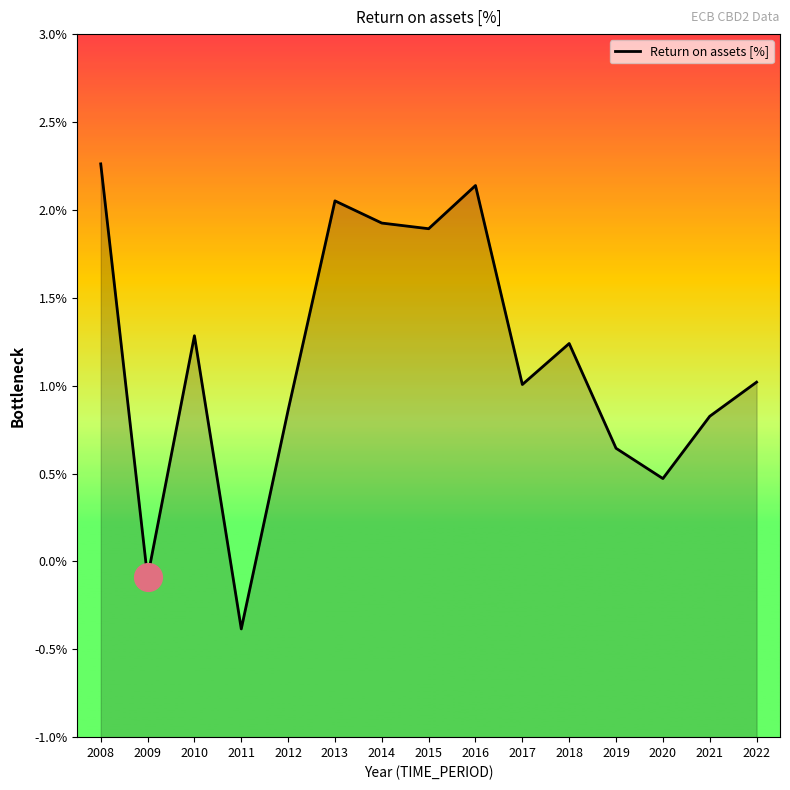

What is the change in value from 2019 to 2022?

+0.4